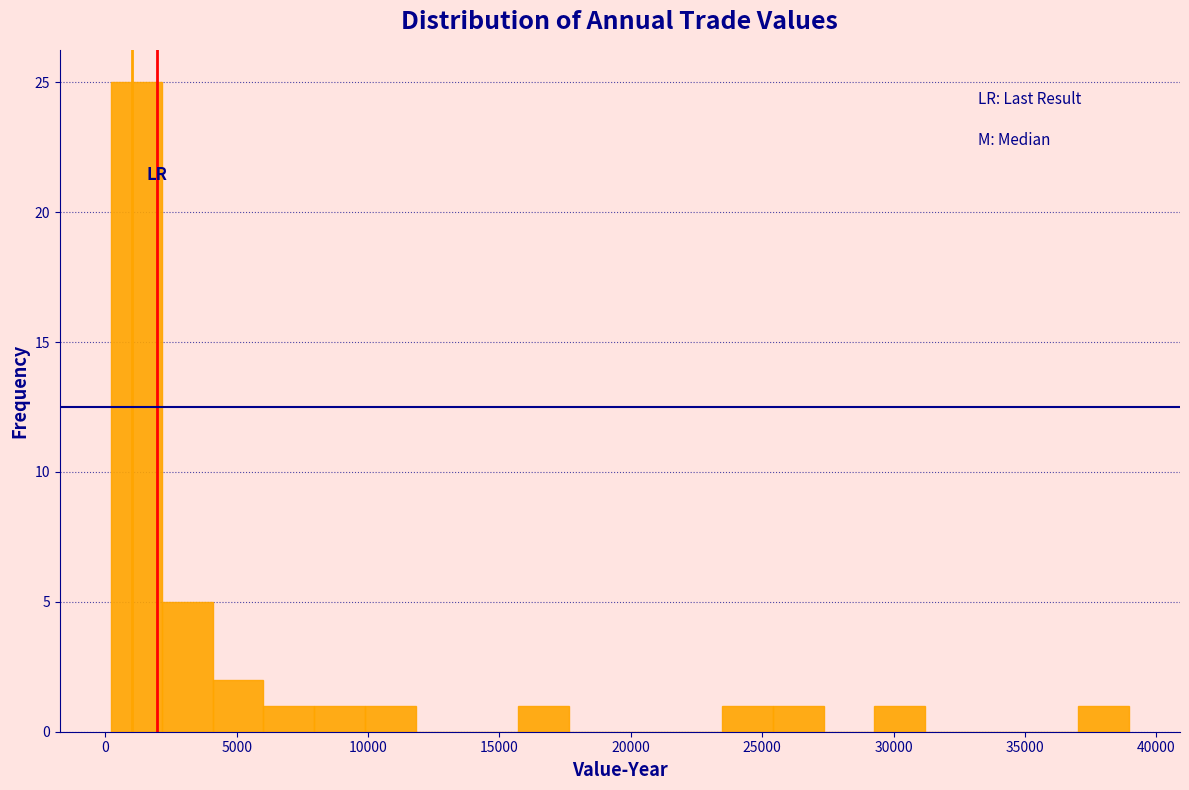

Around what value on the x-axis is the tallest bar? Give the approximate position of its centre, as read against the axis.

1000